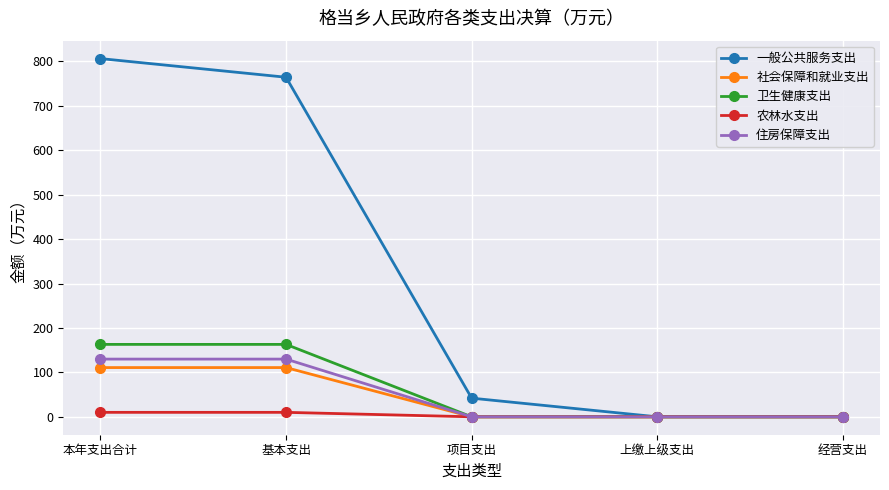

True or false: 社会保障和就业支出 has a value of 68.4 at 项目支出.

False